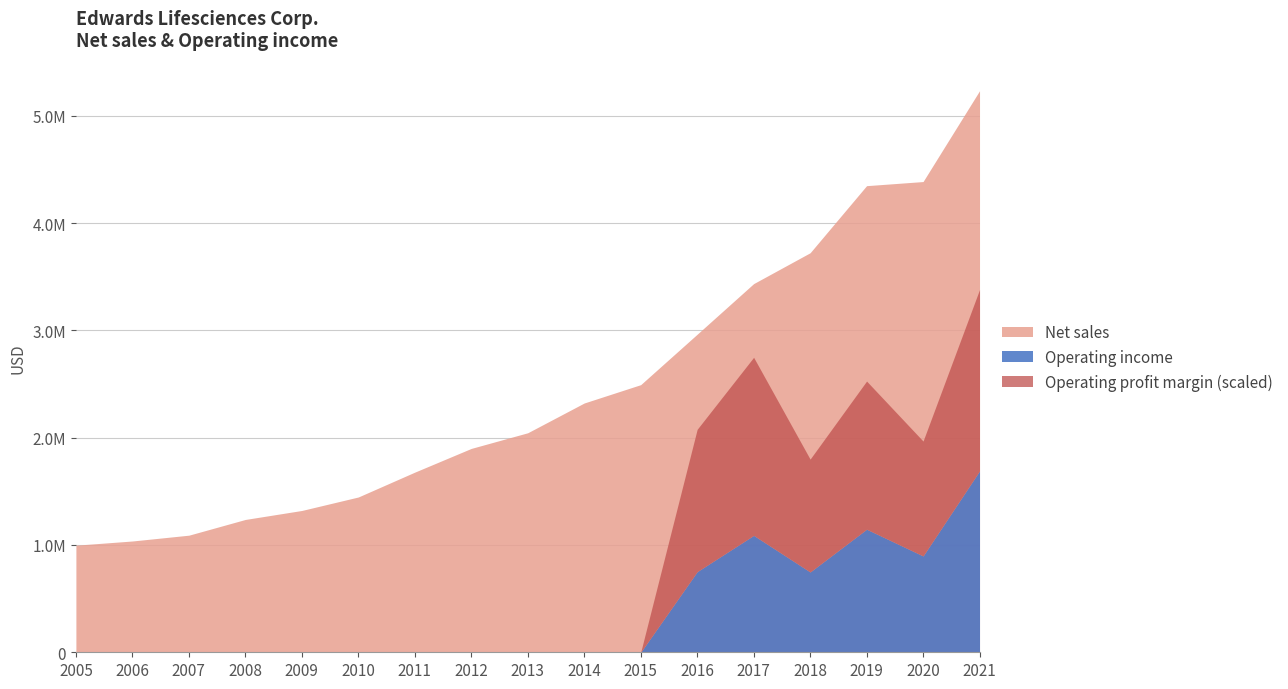

True or false: Operating income and Net sales intersect in this chart.

False